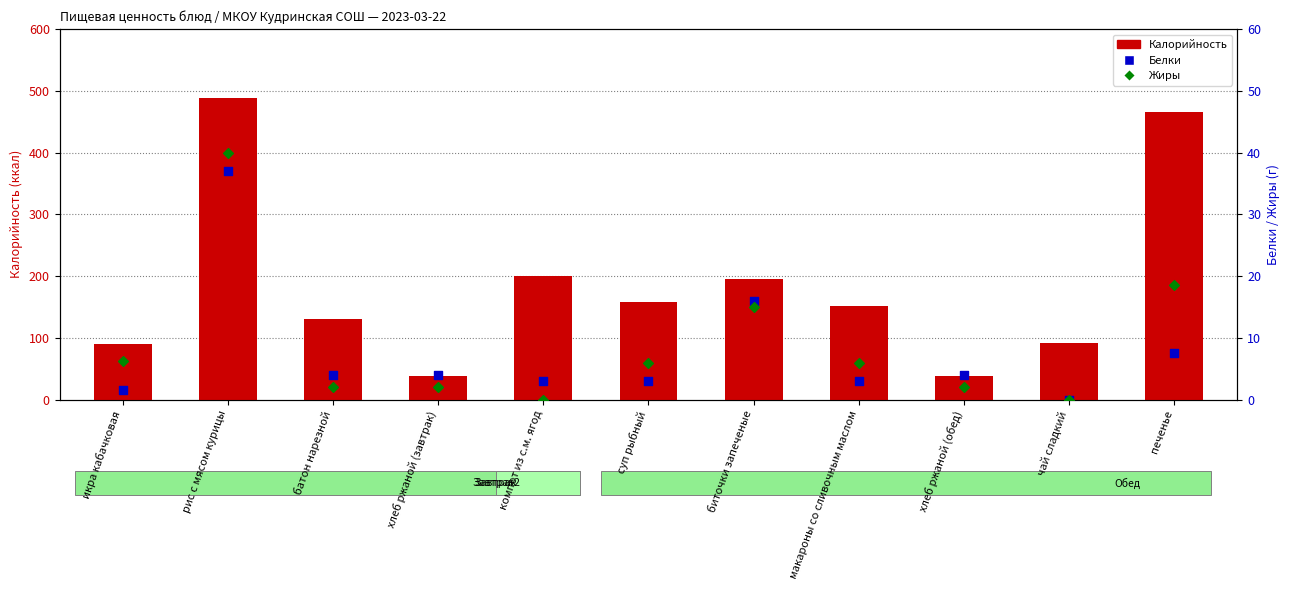

Is the value of Белки at хлеб ржаной (завтрак) greater than the value of Калорийность at икра кабачковая?

No